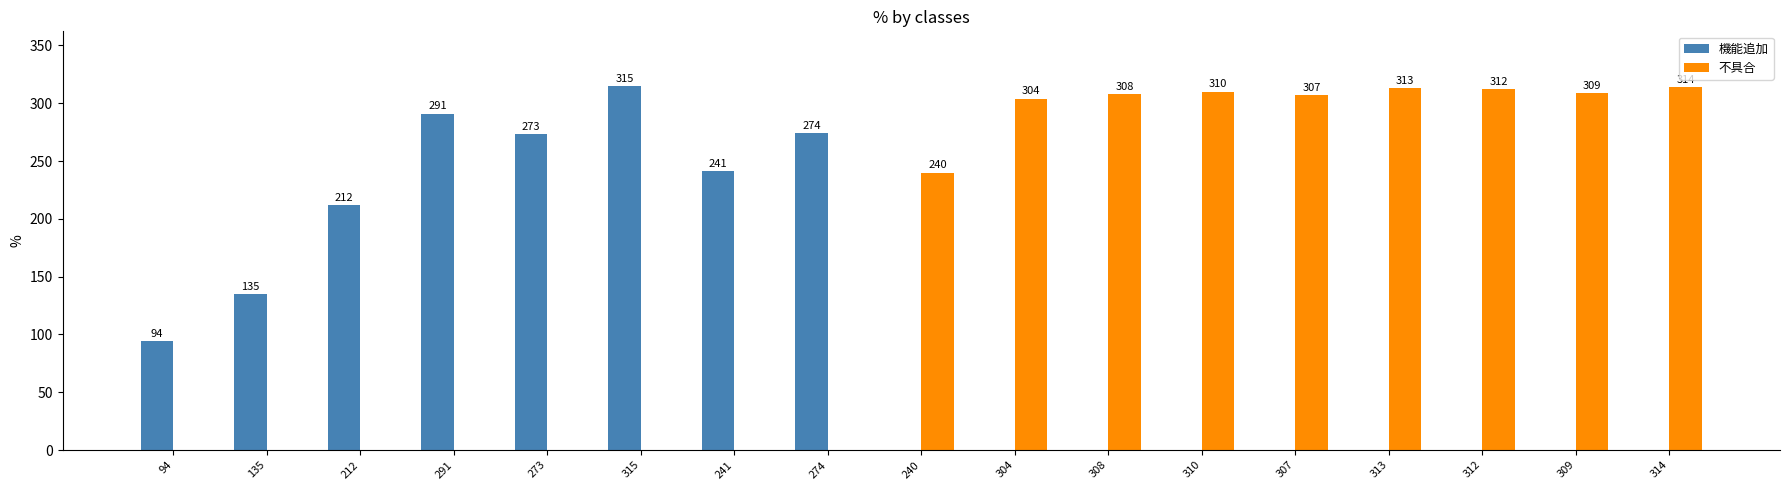

Where is 不具合 nearest to the value 157?

240